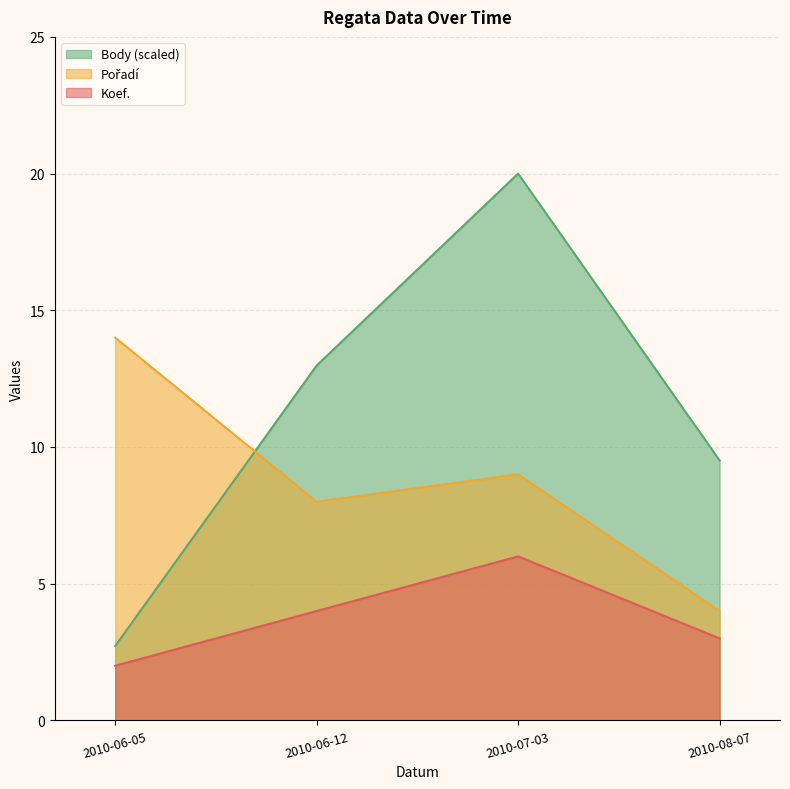

How many times do Body and Pořadí cross each other?

1